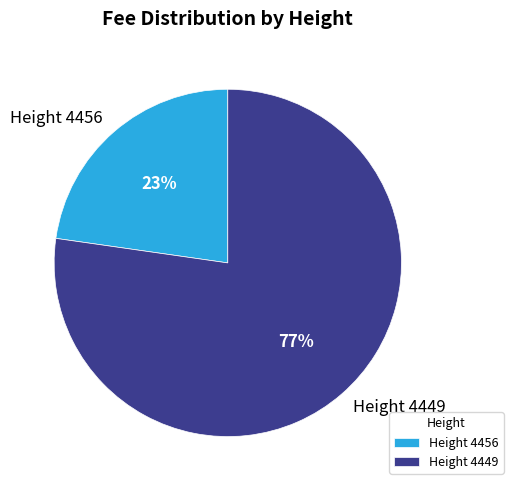

Does Height 4449 account for over 50% of the chart?

Yes